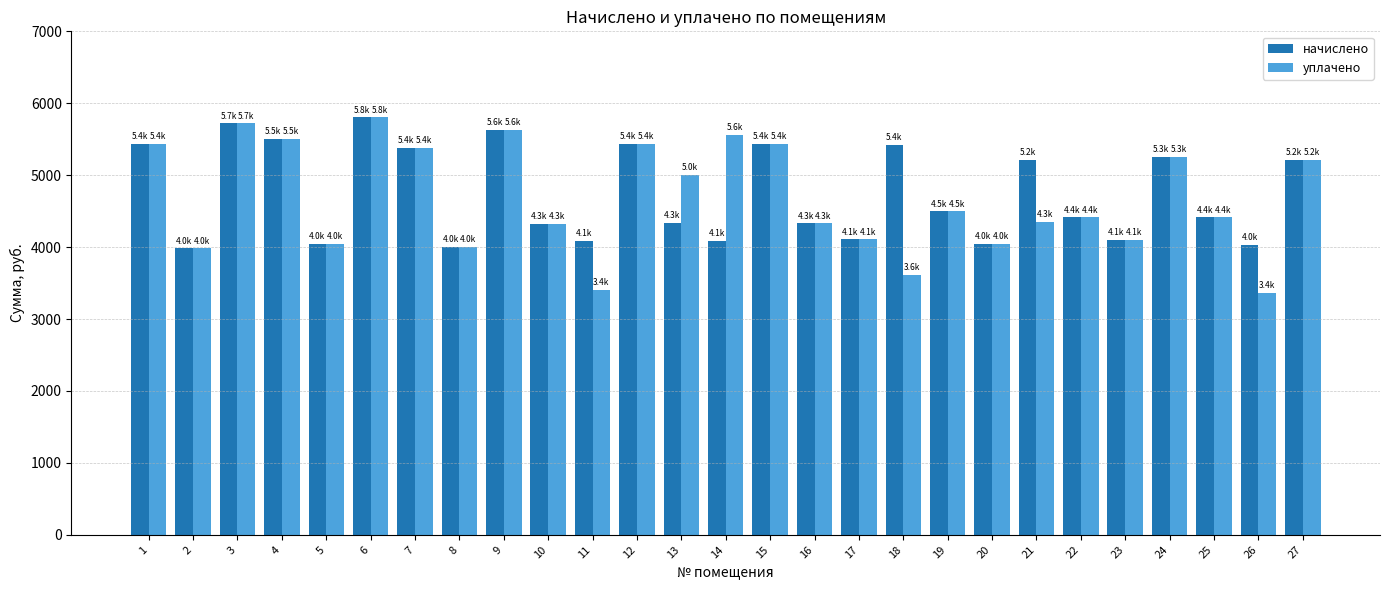

What is the value of the уплачено bar at the 5th from the left?

4040.6